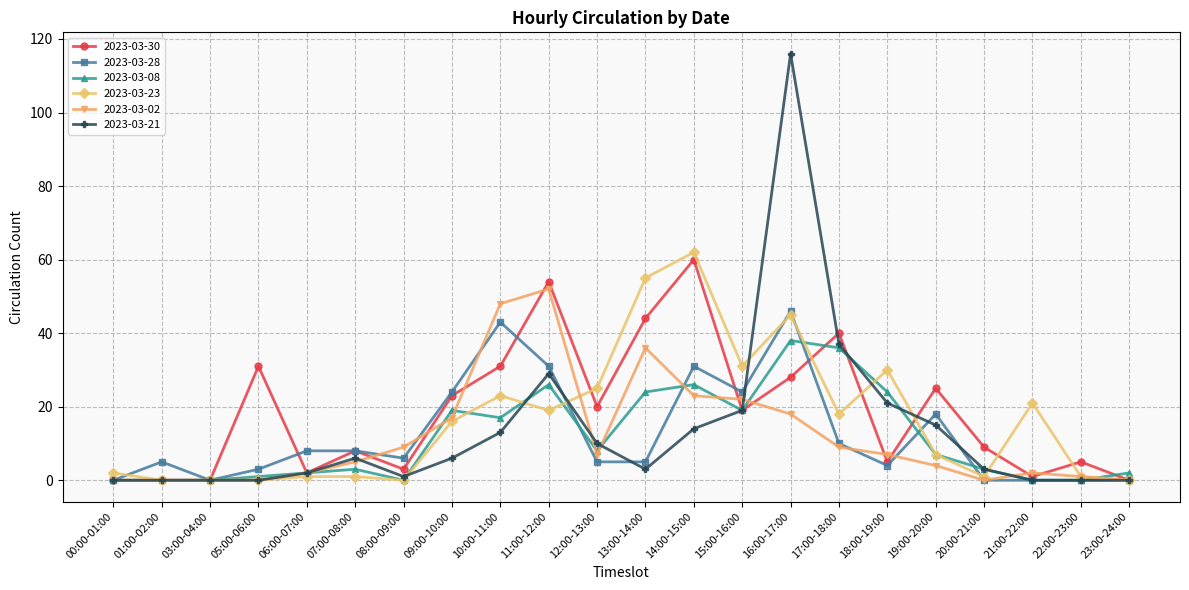

True or false: 2023-03-30 has more than 0 points higher than both neighbors.

True